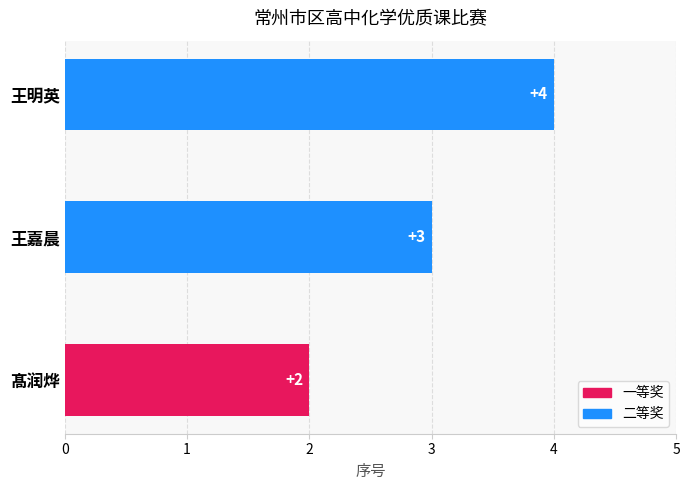

The value at 王明英 is 4. True or false?

True